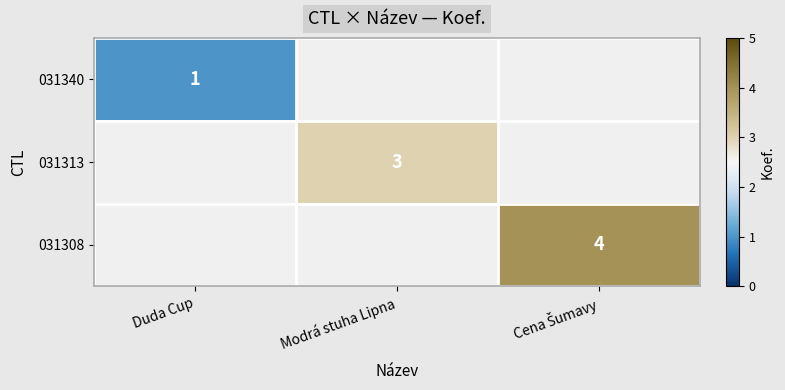

The 031340 series shows 1 at Duda Cup. True or false?

True